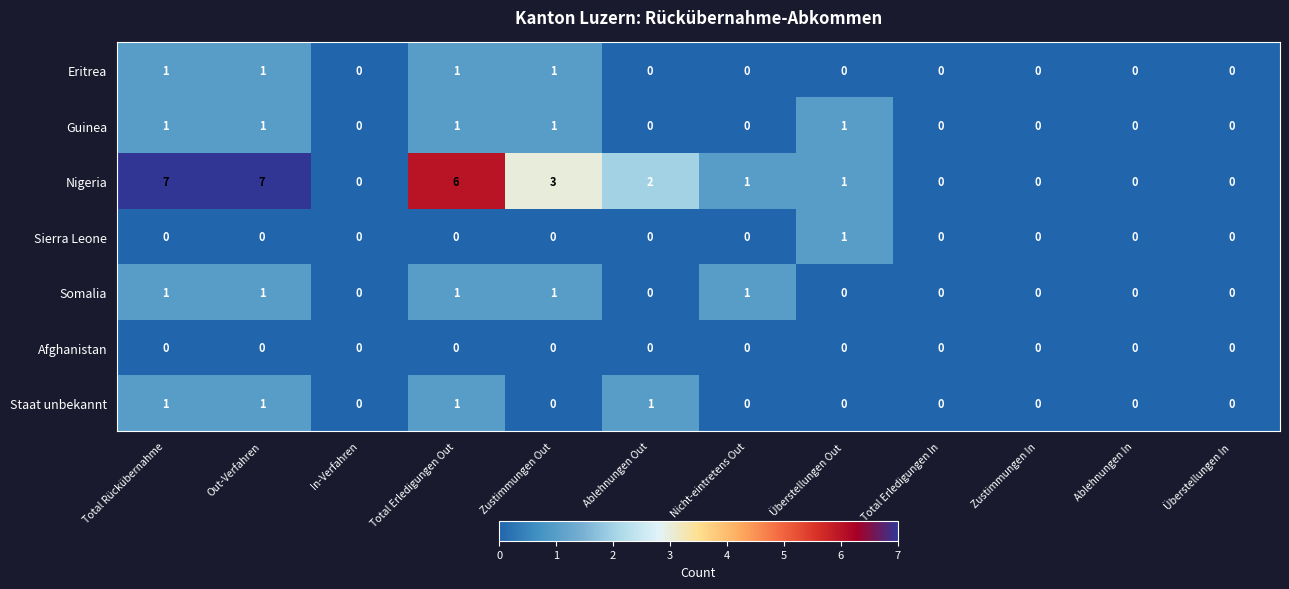

Is it true that Nigeria equals 9 at Out-Verfahren?

False